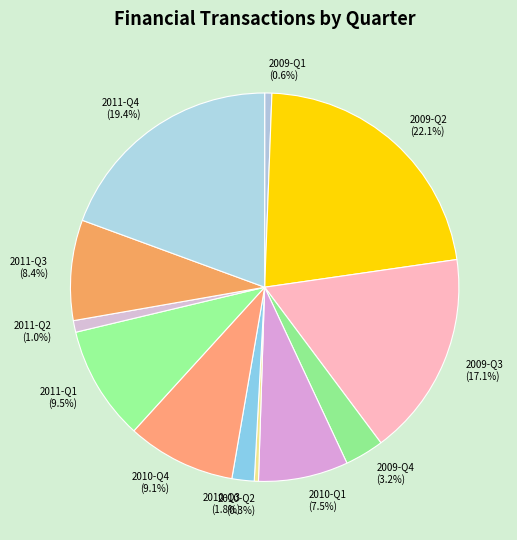

What percentage is the 2010-Q4 slice, to the nearest percent?

9%